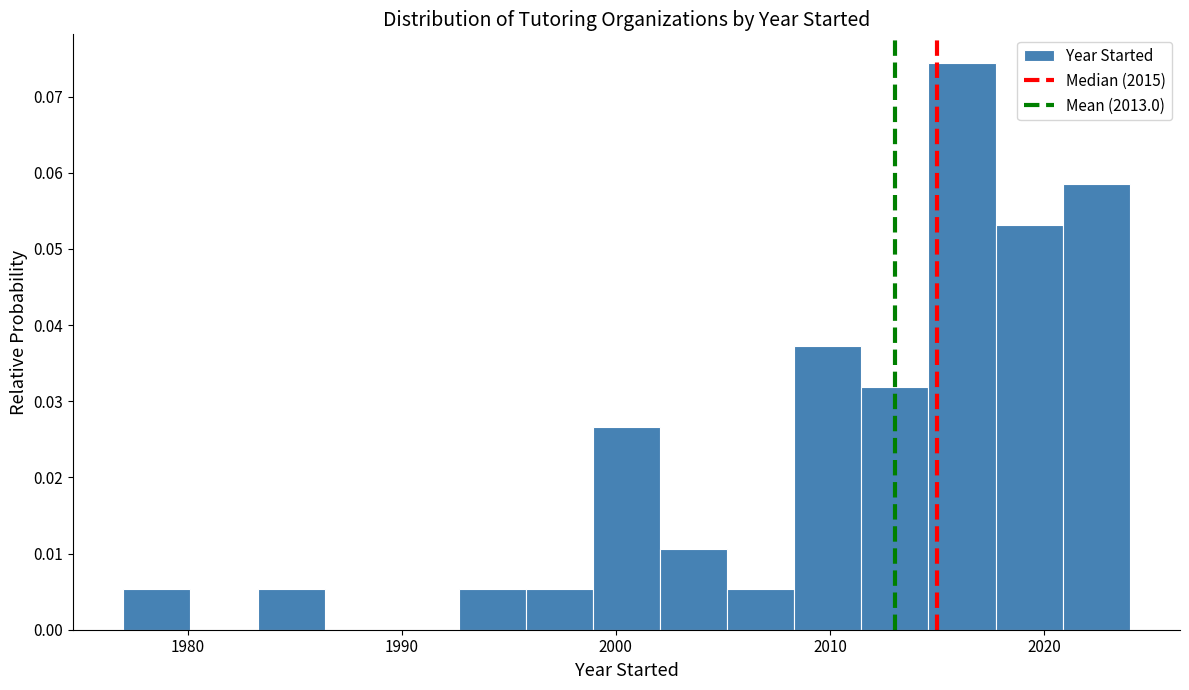

Read against the x-axis, roughly where is the centre of the tallest bar?

2016